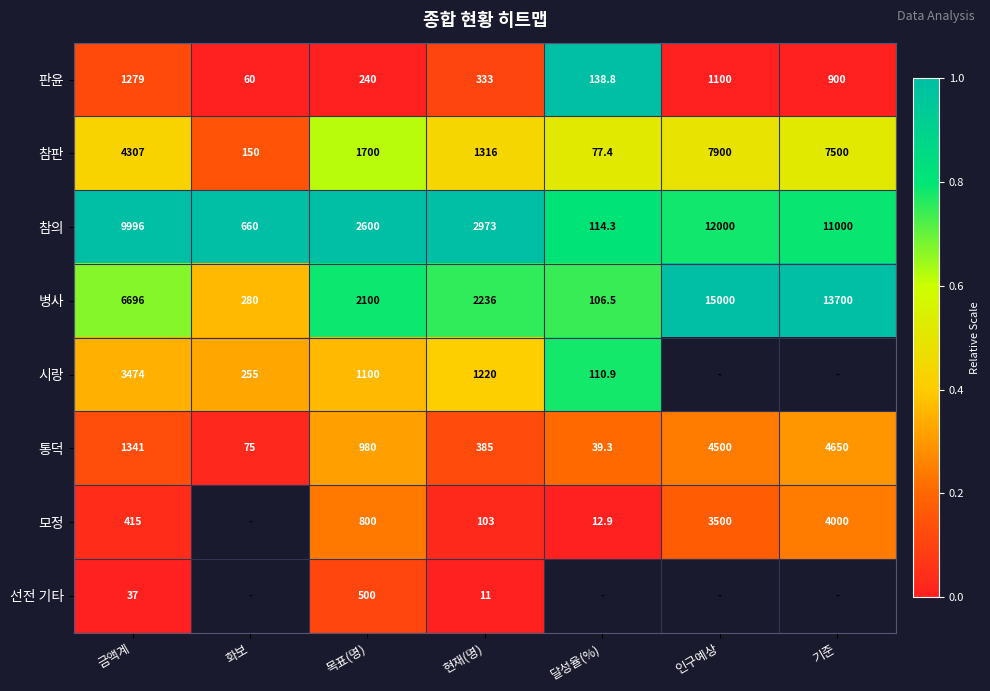

At which category is the sum across all series the highest?

목표(명)